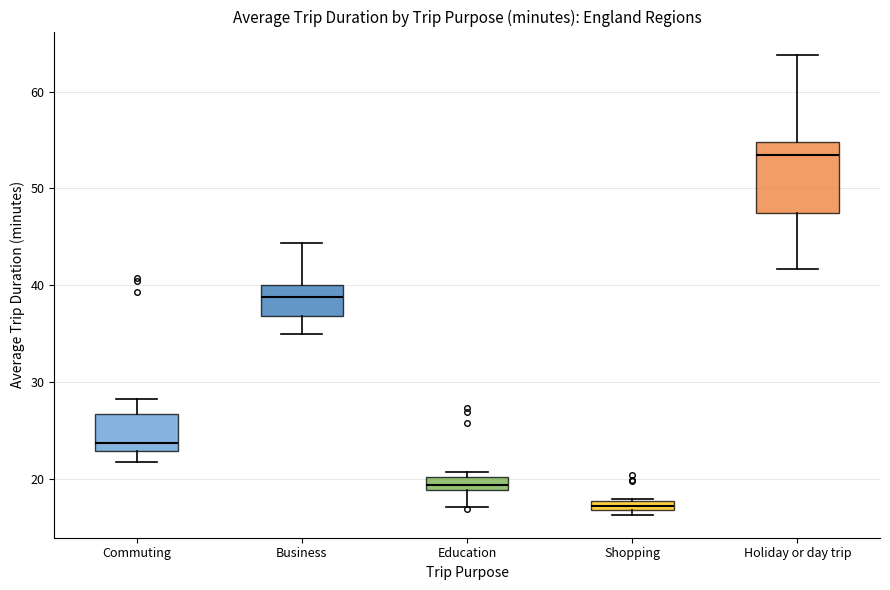

Where is the lower edge of the box for Shopping on the y-axis? The values are not printed on the chart, so give them approximately, as read against the axis.

17